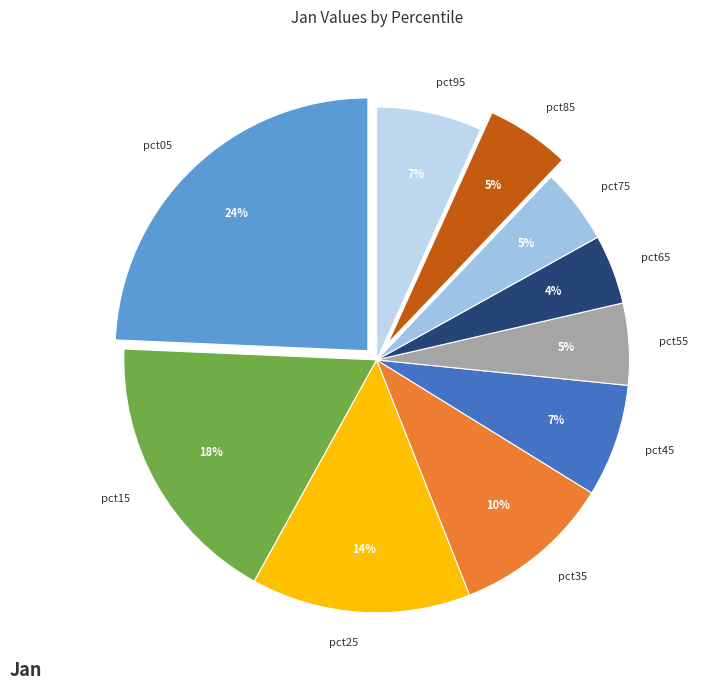

Count the number of slices in the pie.

10